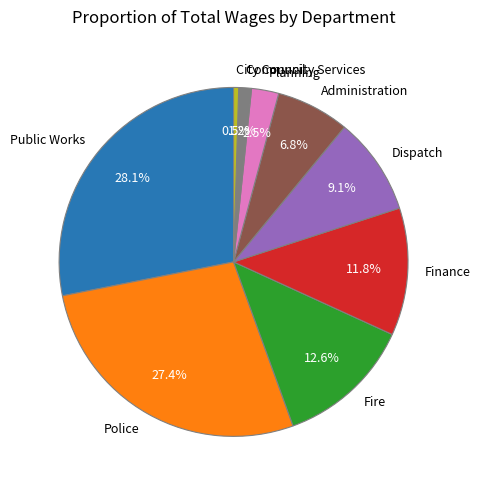

Rank the categories by value from lowest to highest.

City Council, Community Services, Planning, Administration, Dispatch, Finance, Fire, Police, Public Works